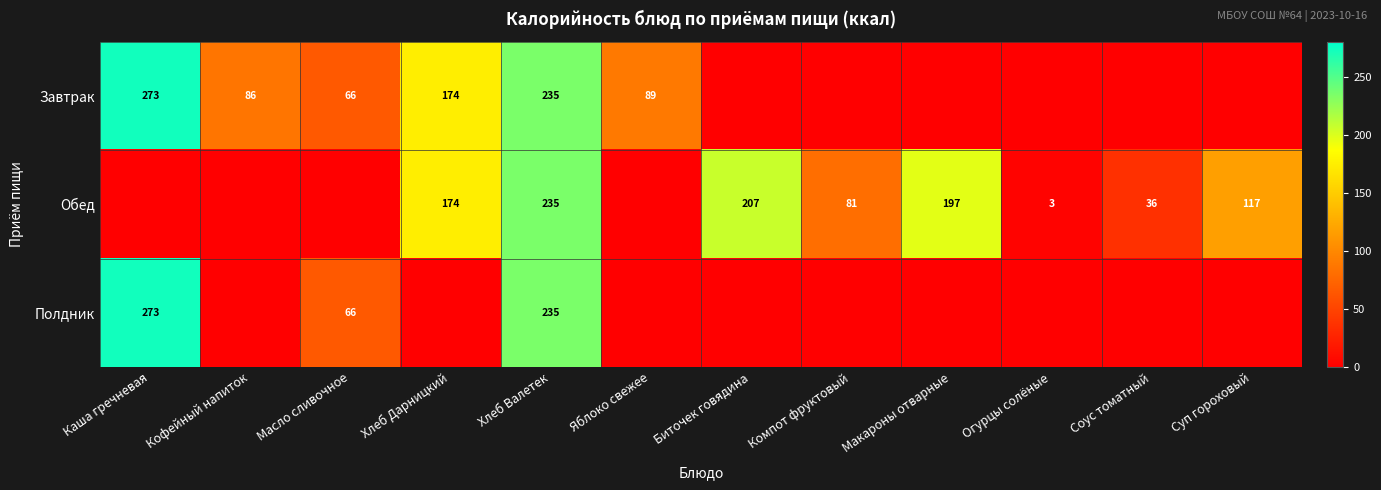

The value of Обед at Хлеб Валетек is 100. True or false?

False